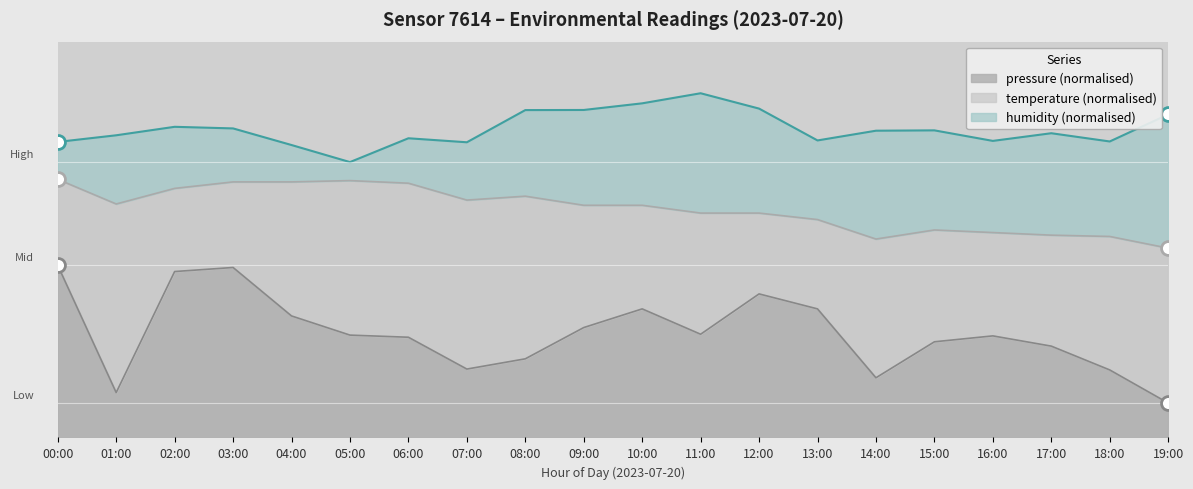

Which label corresponds to the smallest value in the chart?

19:00